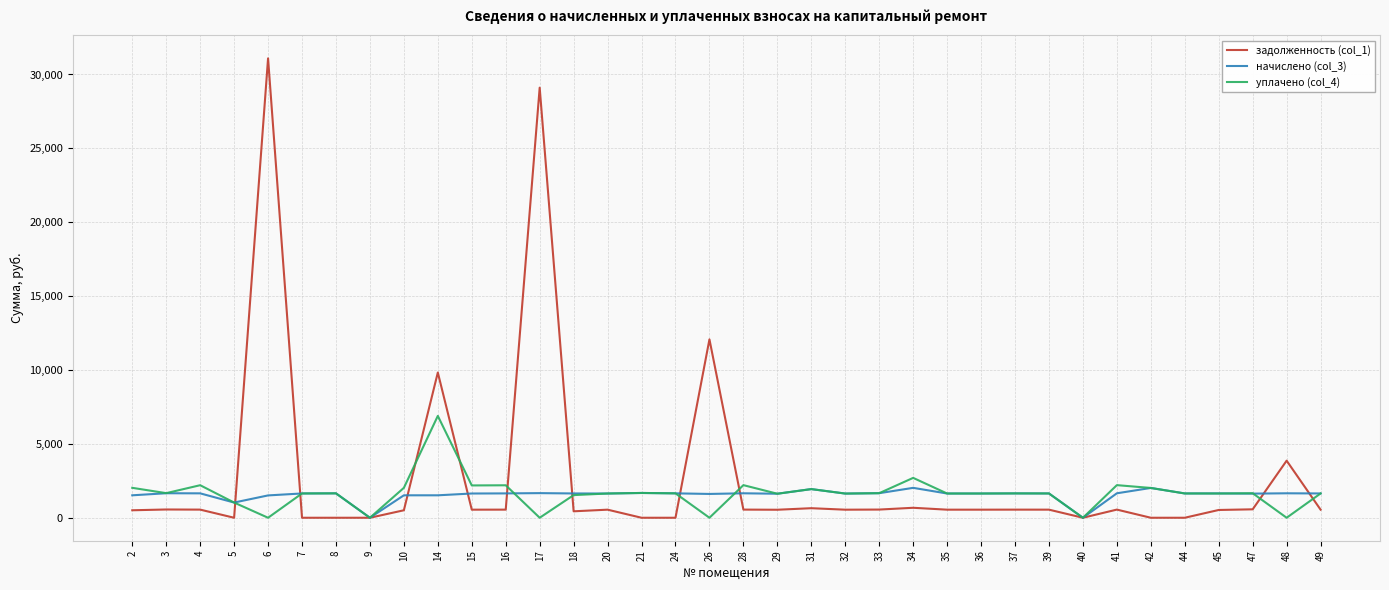

Rank the series at 48 from highest to lowest value.

задолженность (col_1), начислено (col_3), уплачено (col_4)